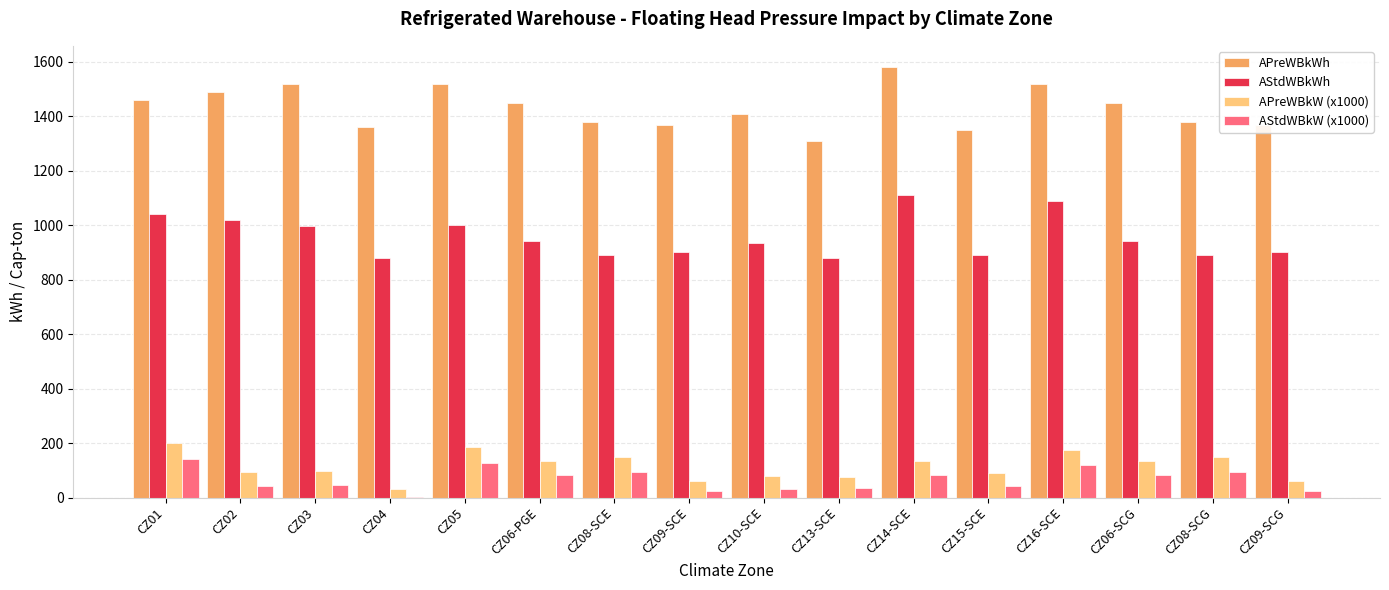

The APreWBkWh series shows 1370.0 at CZ09-SCE. True or false?

True